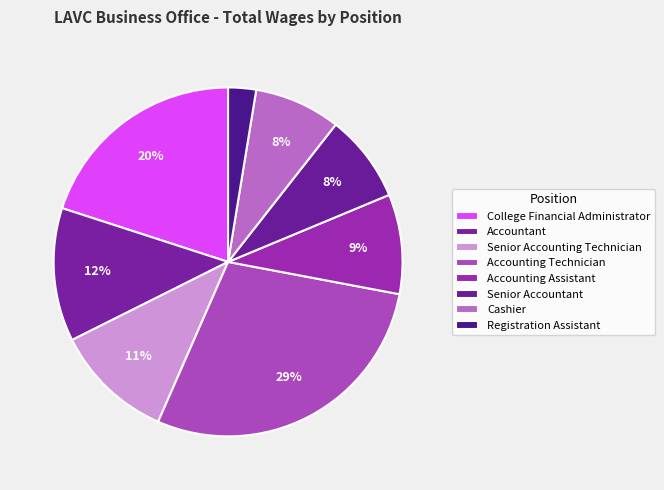

What percentage is the Cashier slice, to the nearest percent?

8%